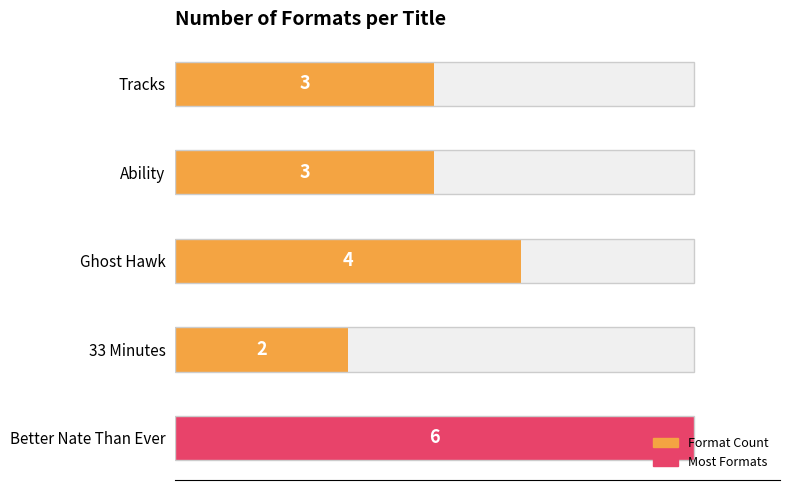

What is the minimum value shown in the chart?

2